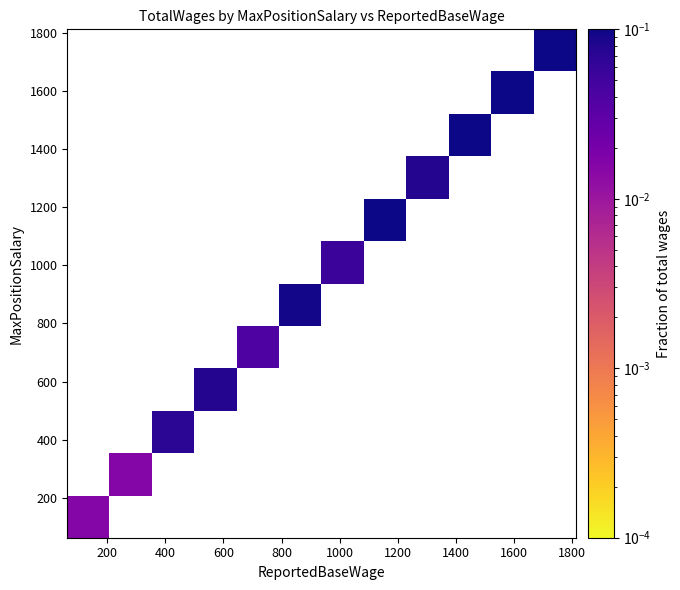

Count the number of categories in the chart.

12